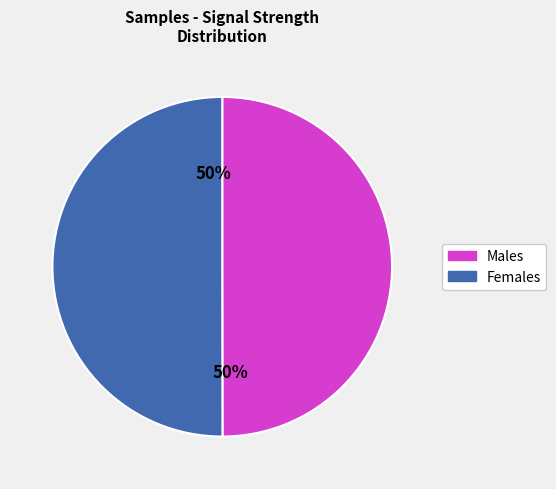

To the nearest percent, what is the average slice percentage?

50%